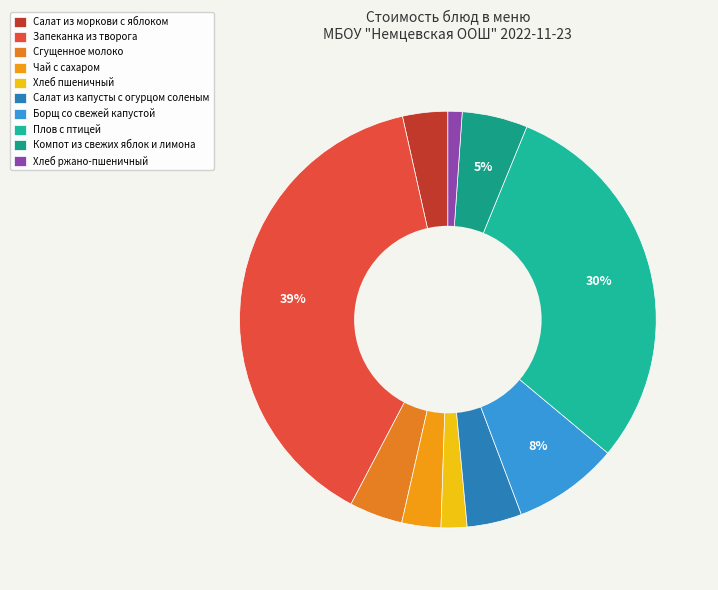

How many slices are in this pie chart?

10